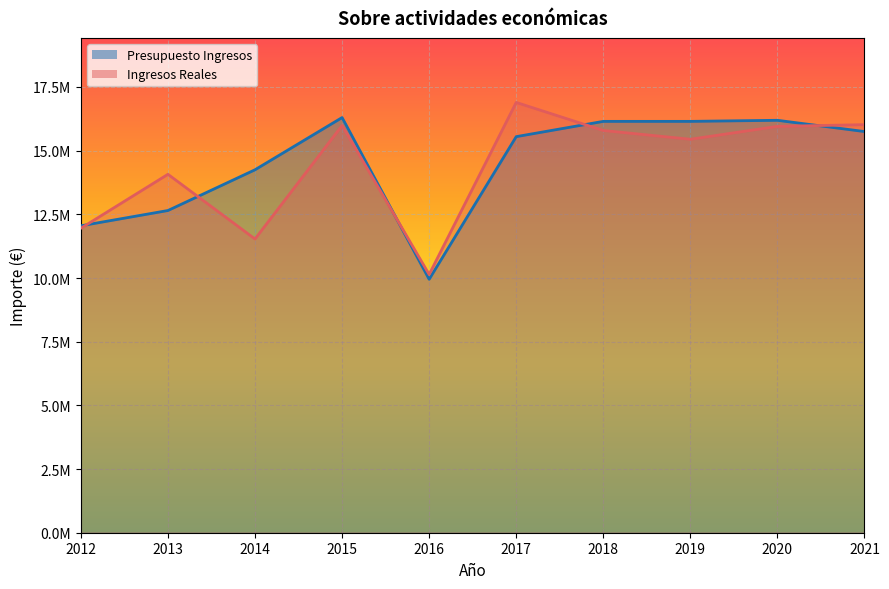

Which series changed the most between 2016 and 2018?

Presupuesto Ingresos